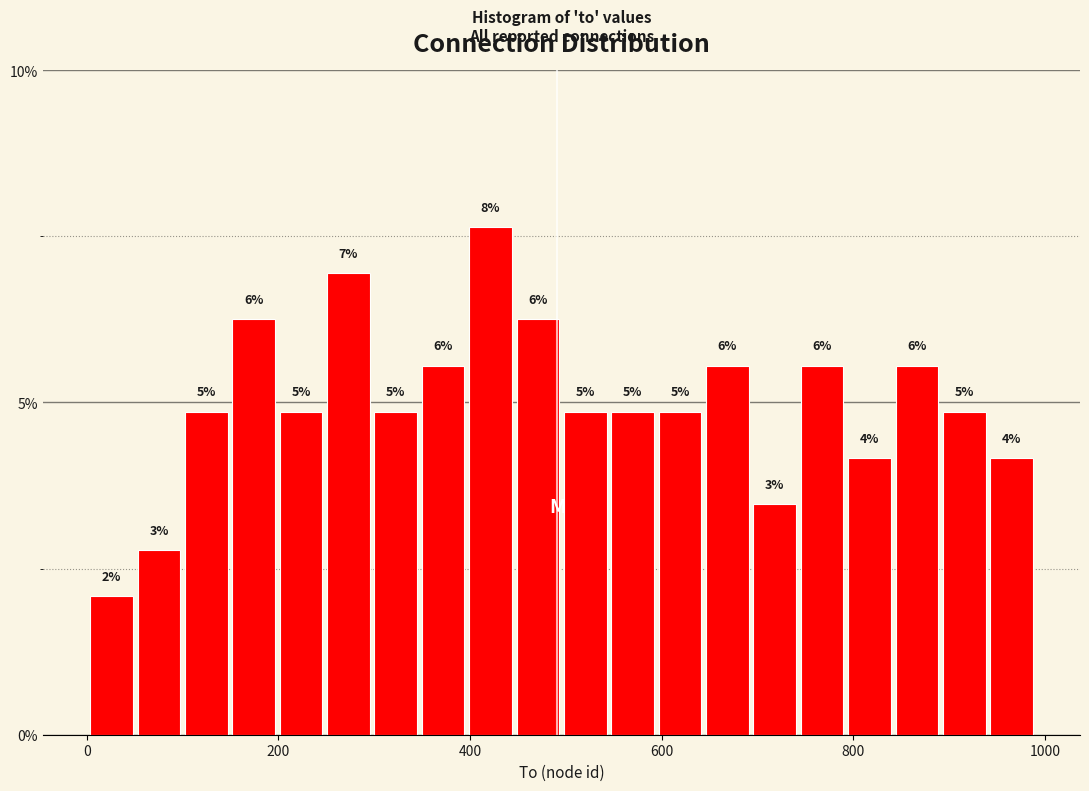

Read against the x-axis, roughly where is the centre of the tallest bar?

420